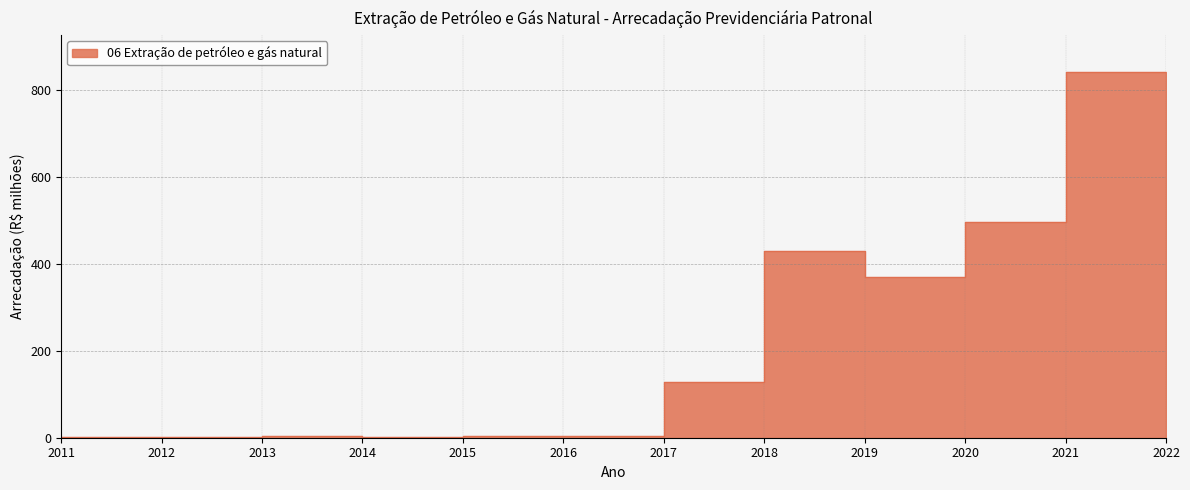

Does the chart display data point markers on the line(s)?

No